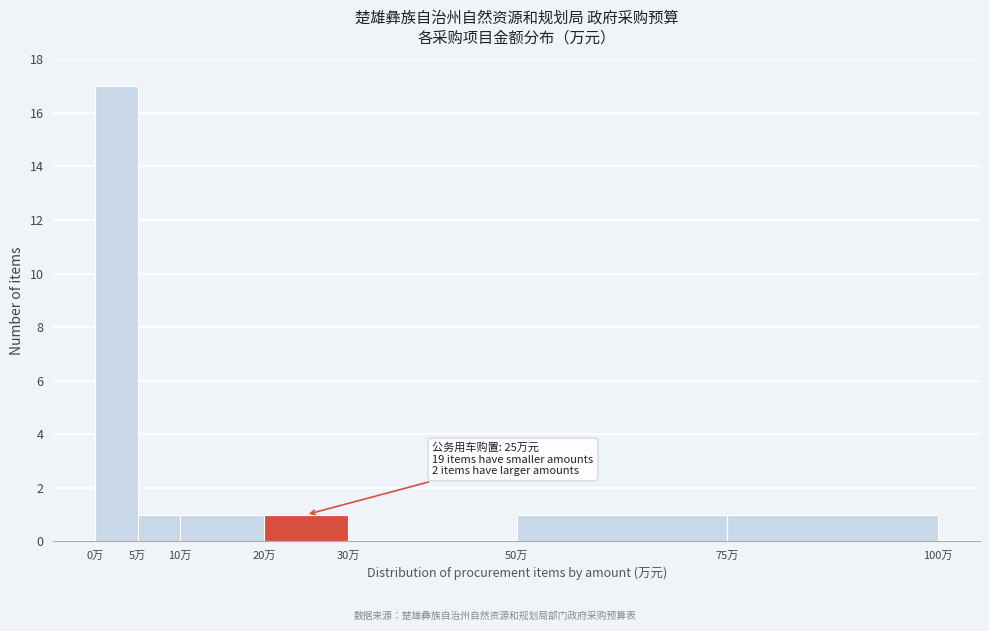

Which range on the x-axis has the tallest bar?

0 to 5